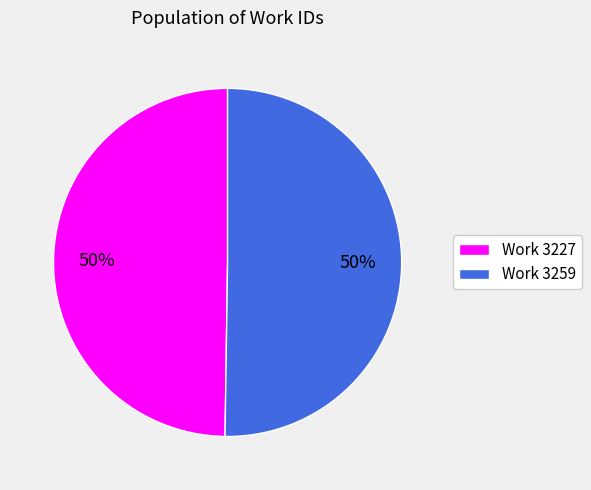

To the nearest percent, what percentage of the pie is Work 3259?

50%